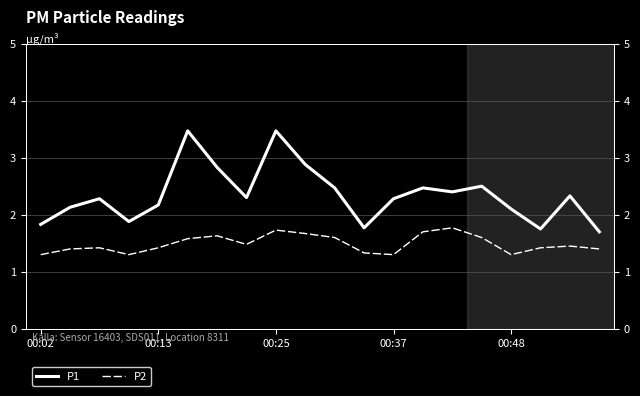

Which series has the largest total across all categories?

P1